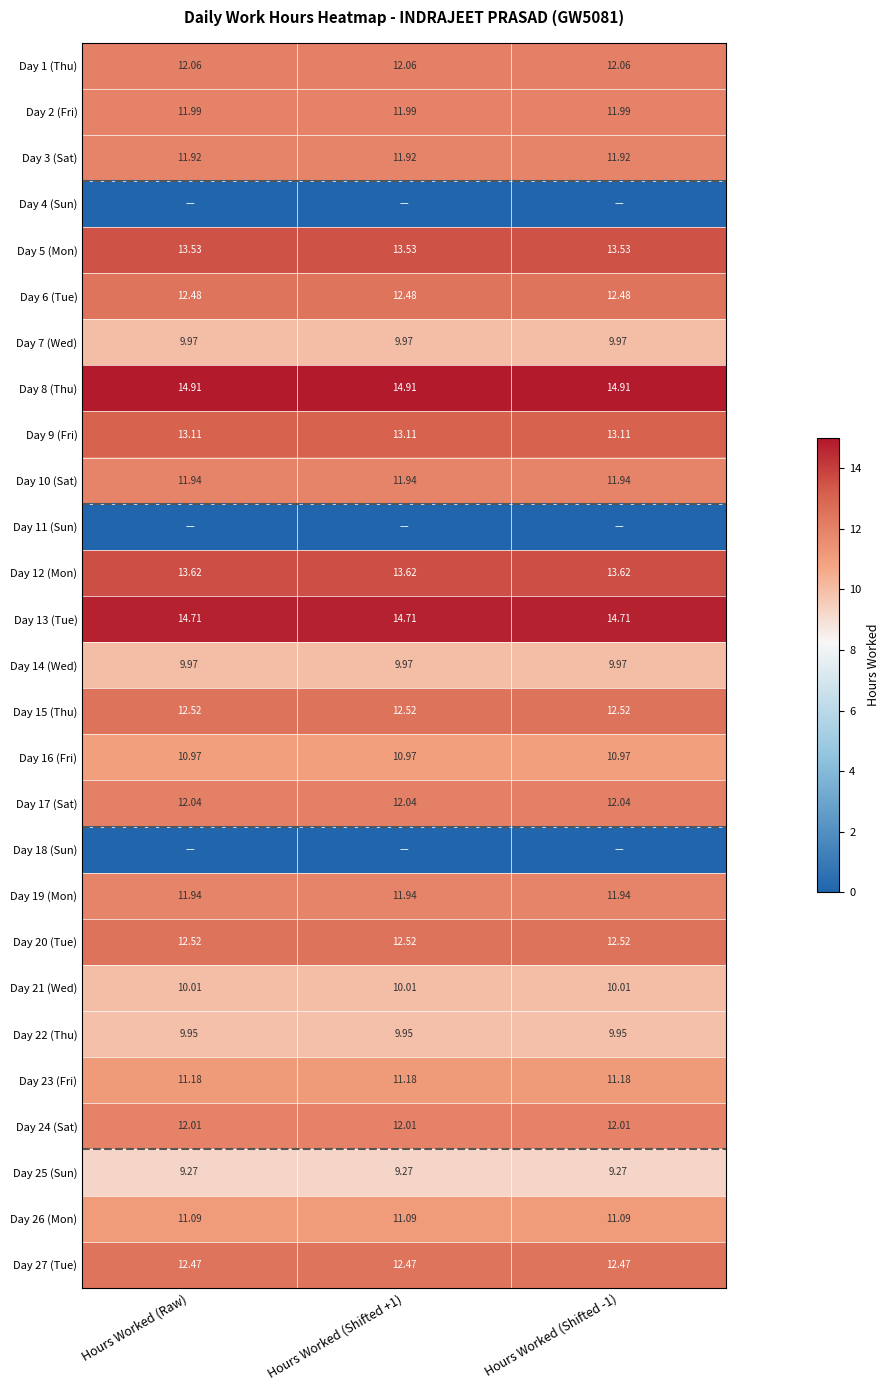

At which category is the sum across all series the highest?

Hours Worked (Raw)